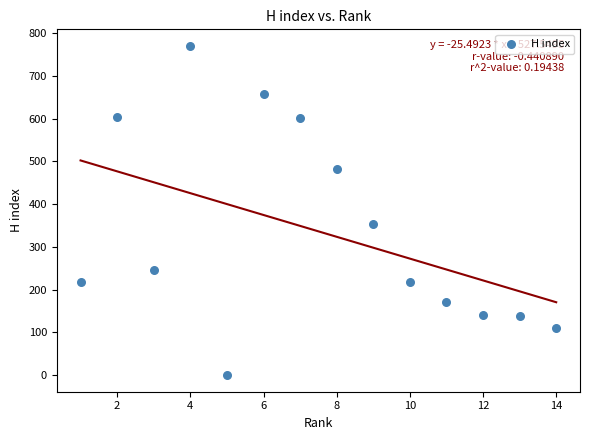

What Y value in the scatter plot is closest to 385?

354